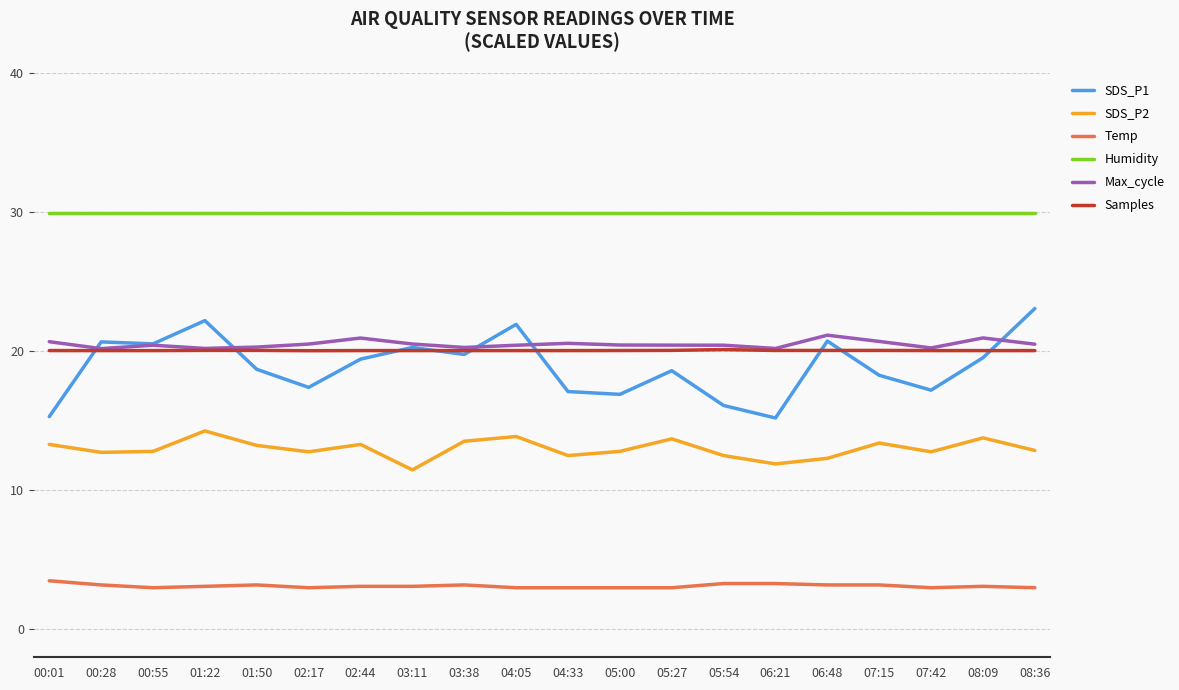

Which series changed the most between 00:01 and 06:48?

SDS_P1